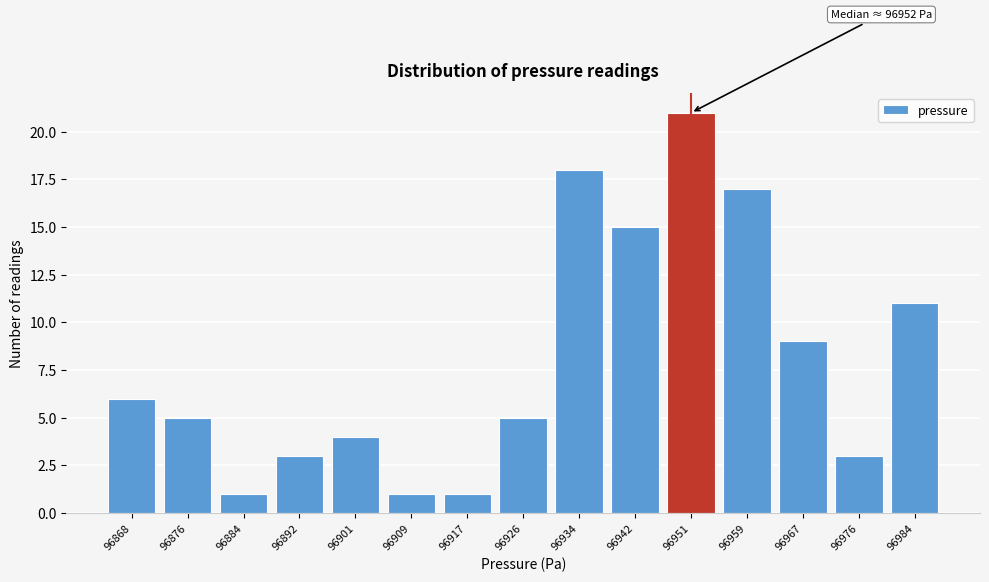

Reading left to right, what are all the values shown in this chart?

6	5	1	3	4	1	1	5	18	15	21	17	9	3	11